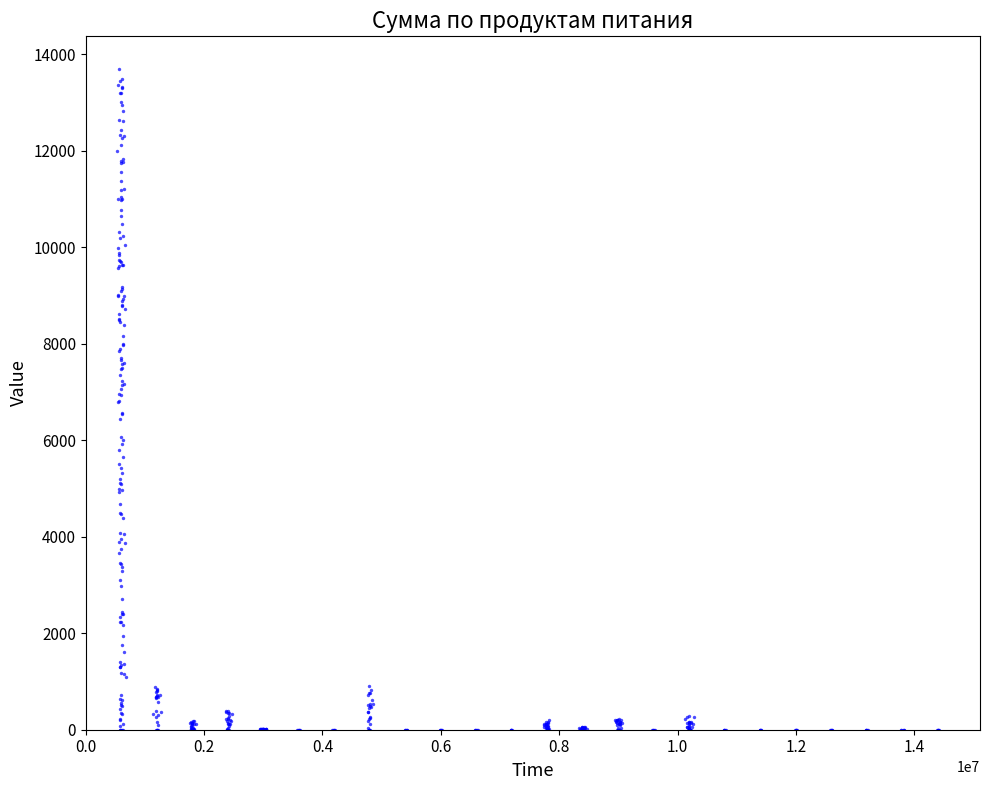

What is the range of X values (max minus min)?

13895141.9